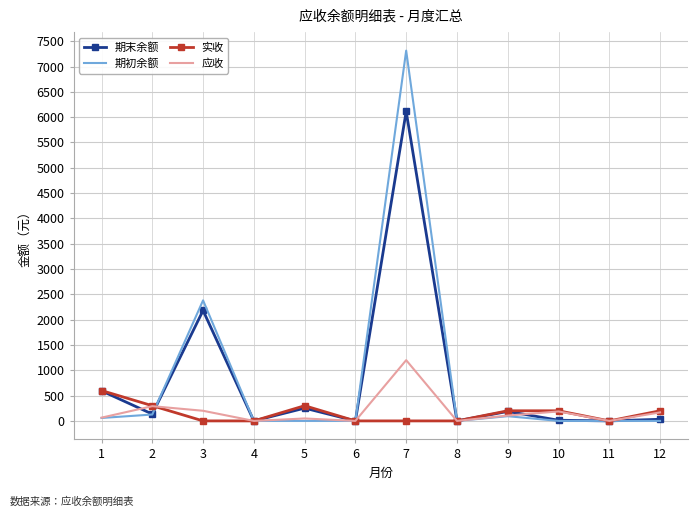

Which series has the widest spread of values?

期初余额